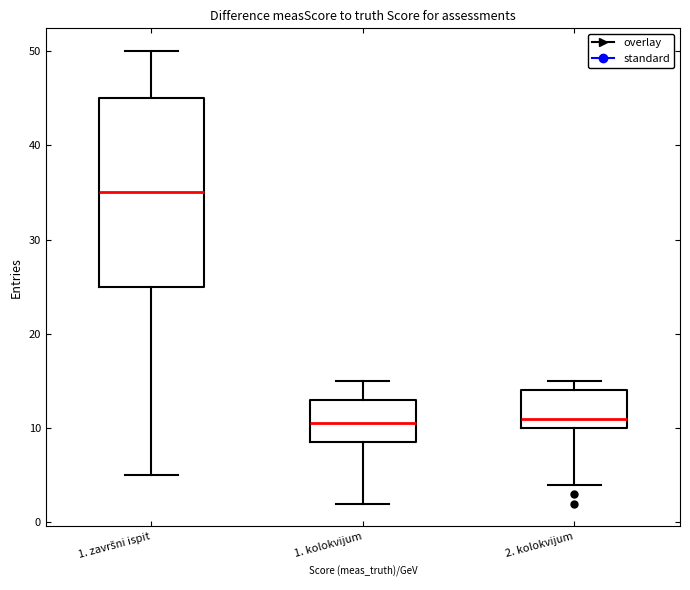

Comparing the boxes themselves (not the whiskers), which one is the tallest?

1. završni ispit